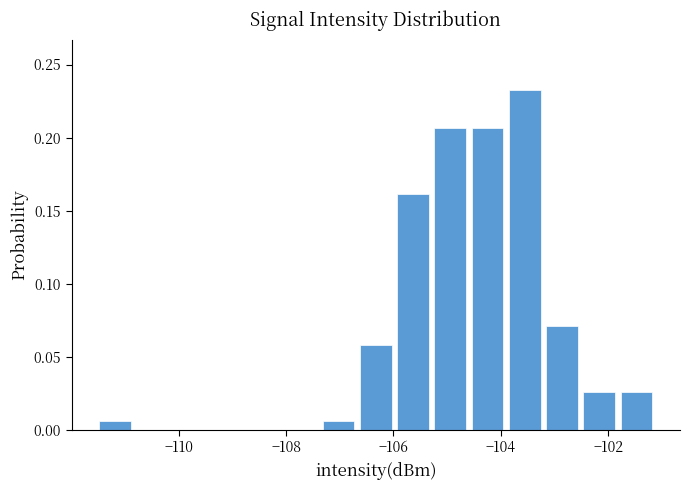

Around what value on the x-axis is the tallest bar? Give the approximate position of its centre, as read against the axis.

-103.6